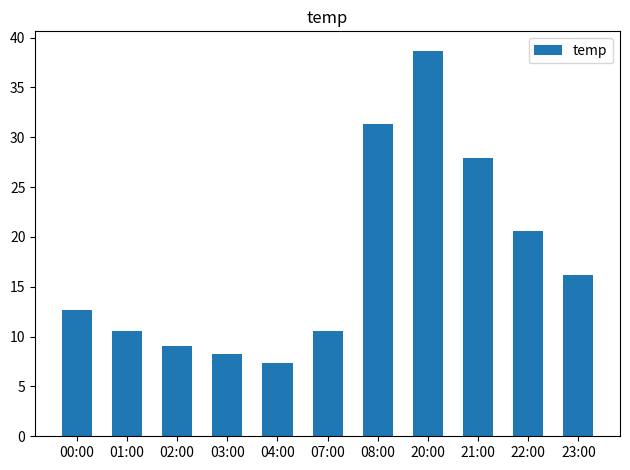

Between 07:00 and 22:00, which is larger?

22:00